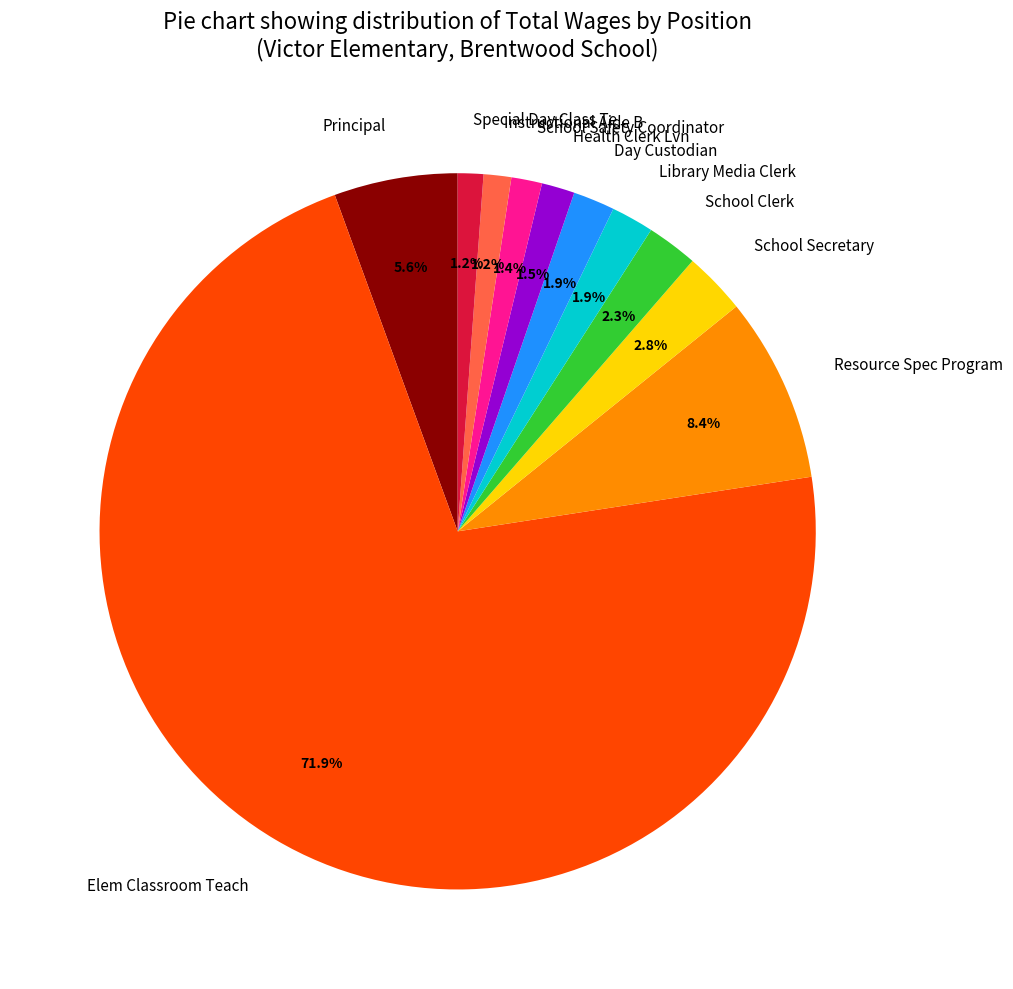

What is the largest slice in the pie chart?

Elem Classroom Teach